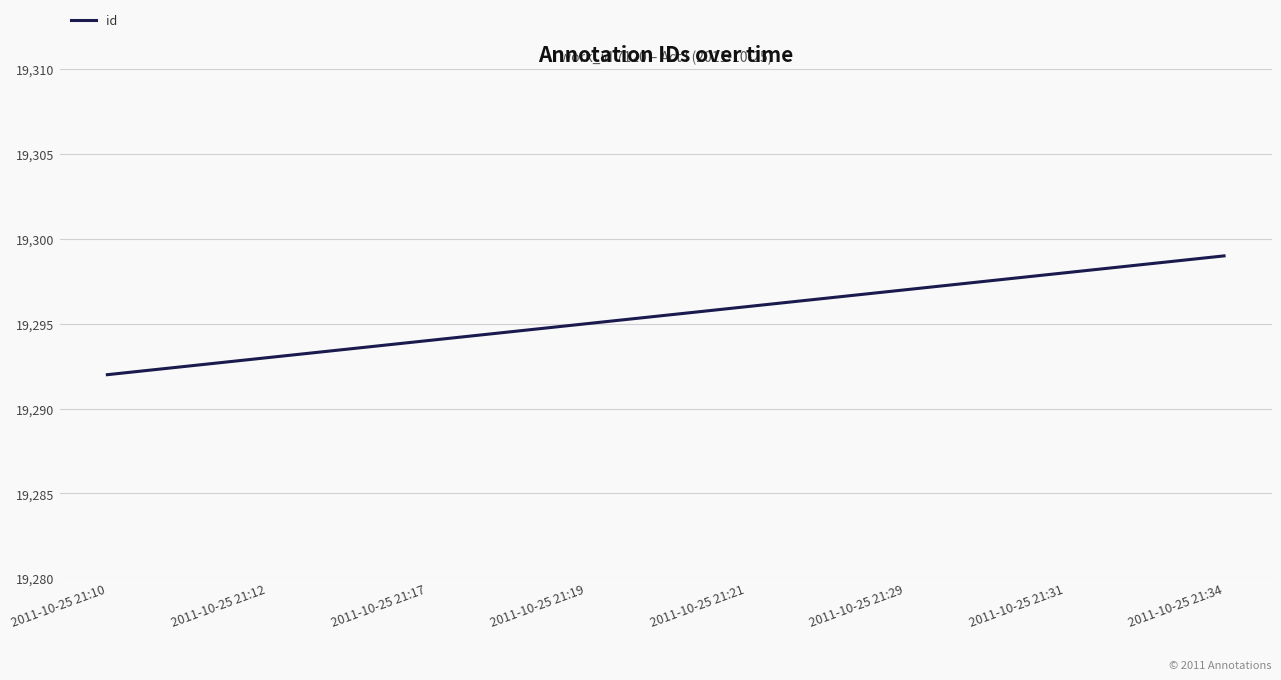

What is the change in value from 2011-10-25 21:29 to 2011-10-25 21:34?

+2